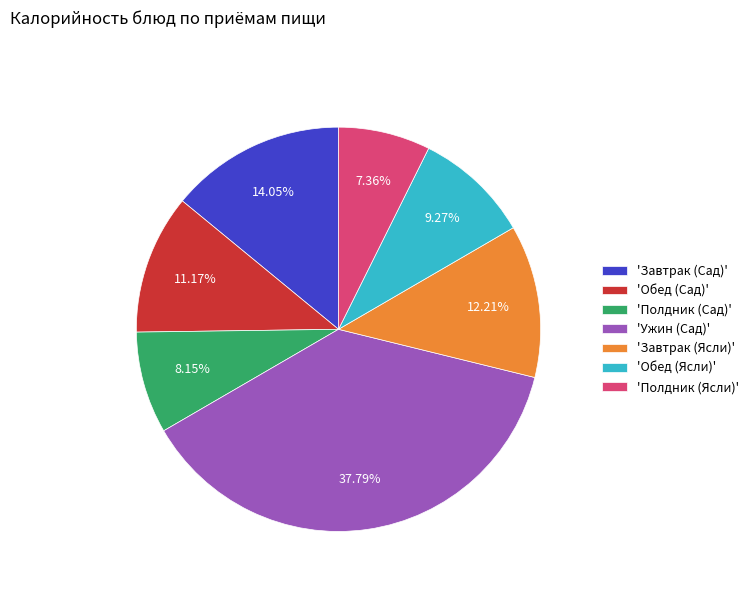

What is the smallest slice in the pie chart?

'Полдник (Ясли)'